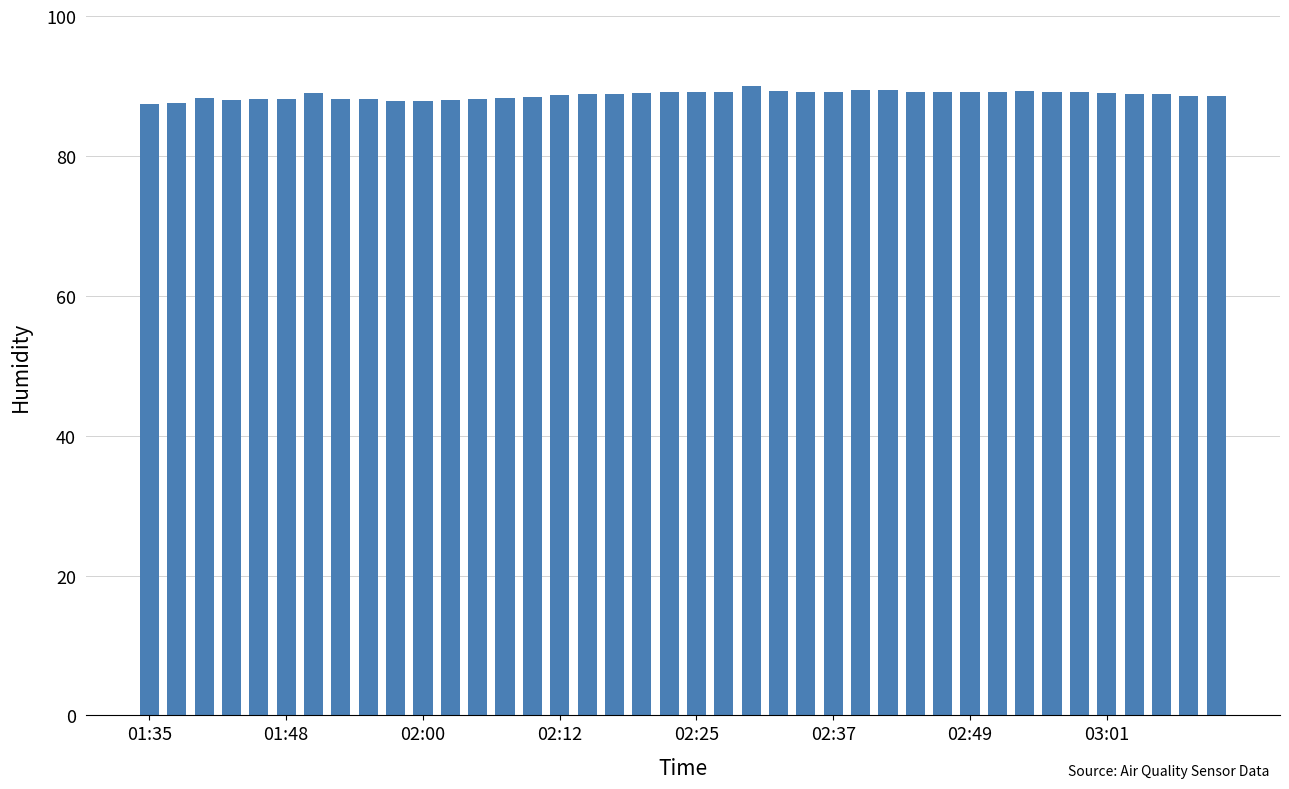

What is the maximum value shown in the chart?

90.0